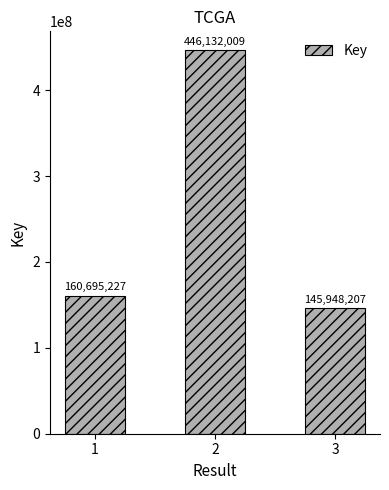

Reading left to right, transcribe all the data shown in this chart.

1=160695227	2=446132009	3=145948207